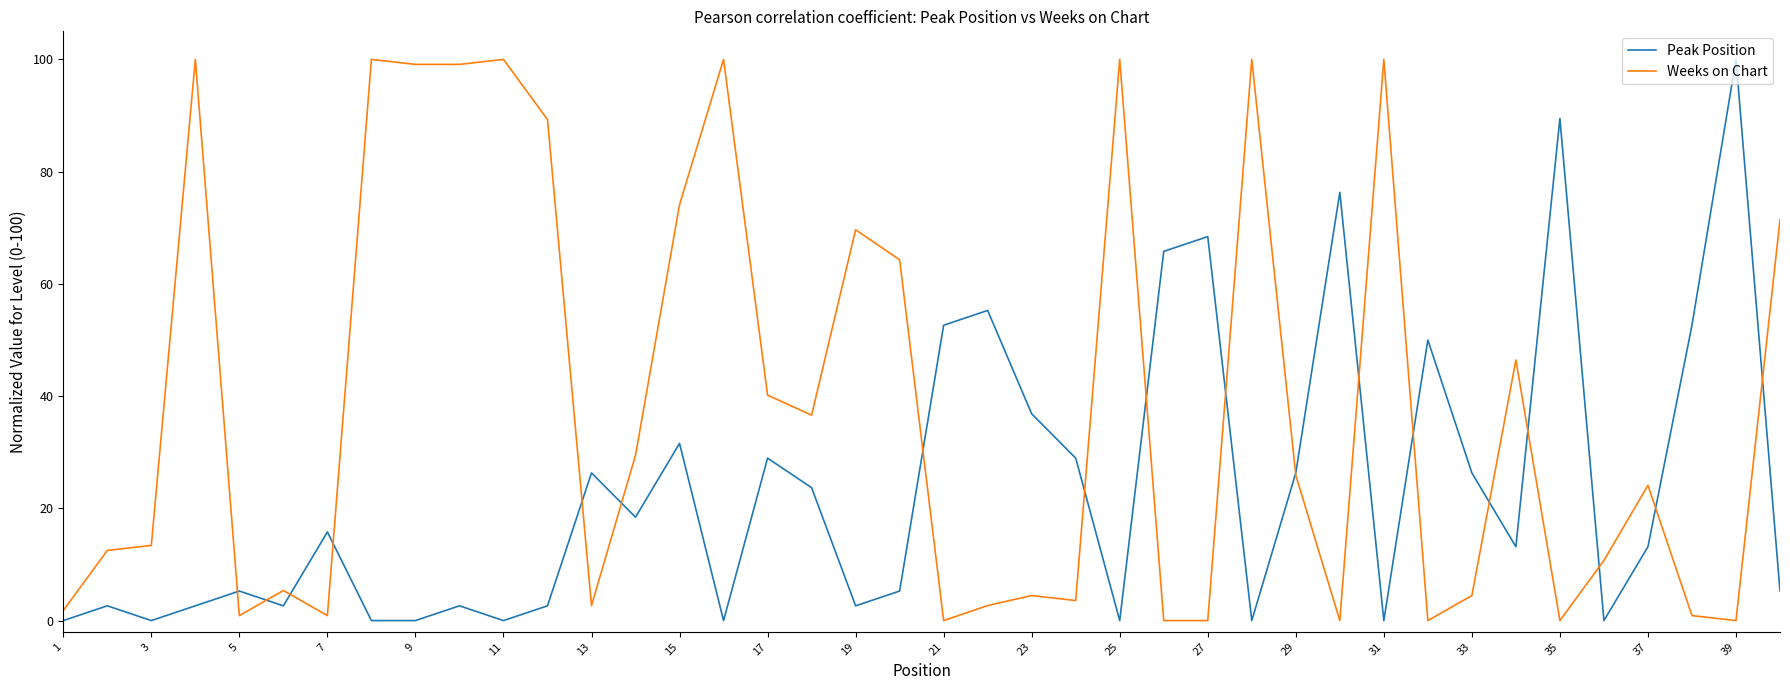

What is the difference between the second highest and minimum values in the Weeks on Chart series?

100.0